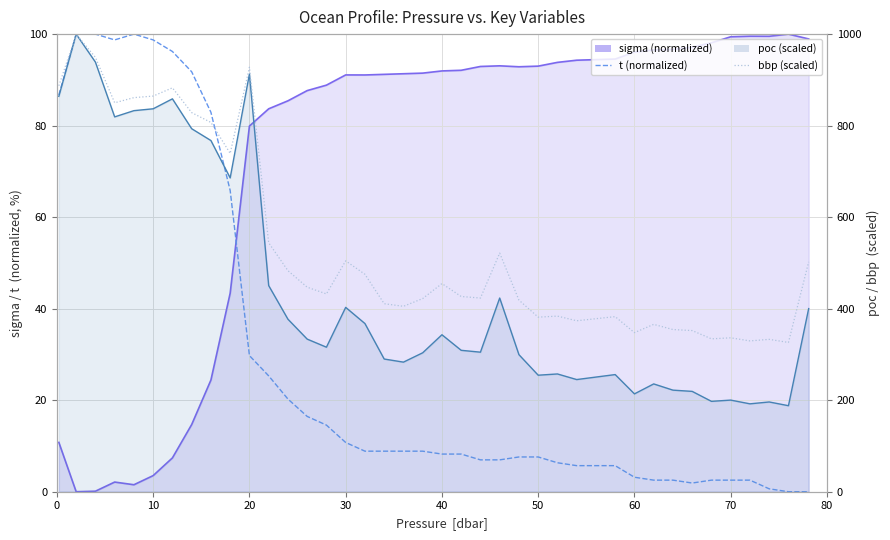

What is the value of the bbp (scaled) point at the 30th from the left?

382.6